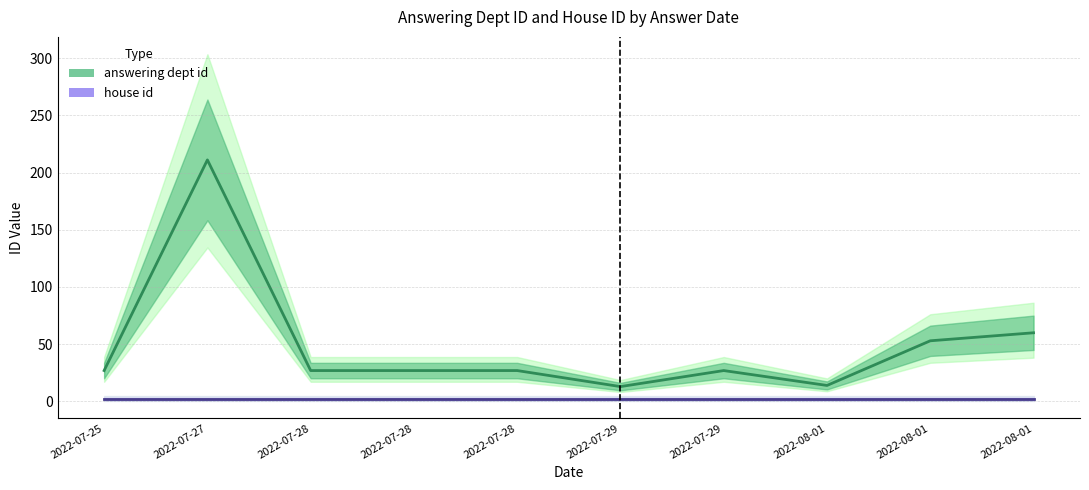

Where is the first local maximum for answering dept id?

2022-07-27